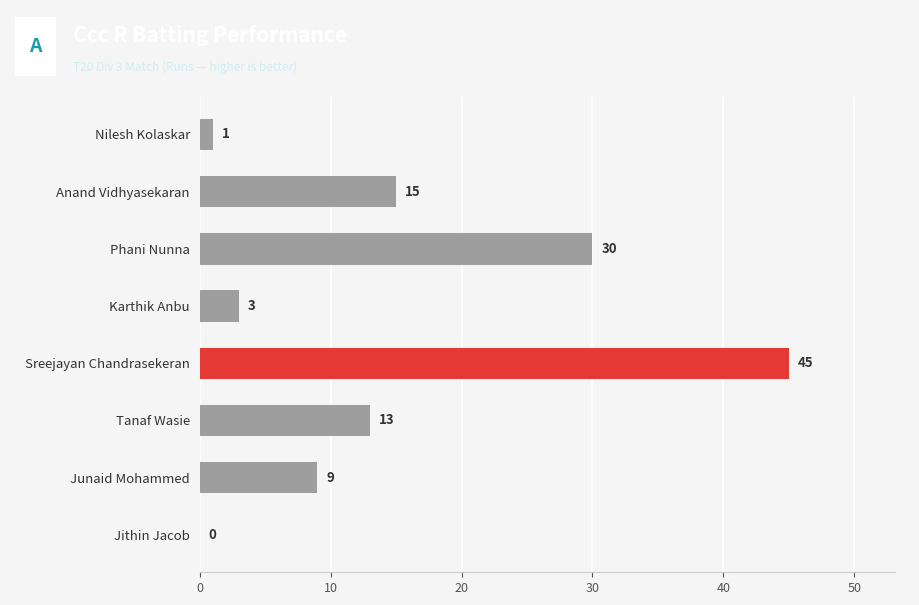

What is the sum of all values?

116